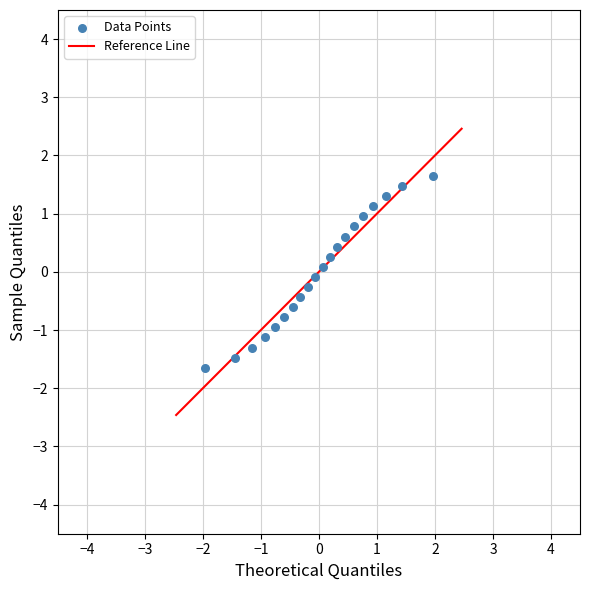

What is the range of Y values (max minus min)?

3.3